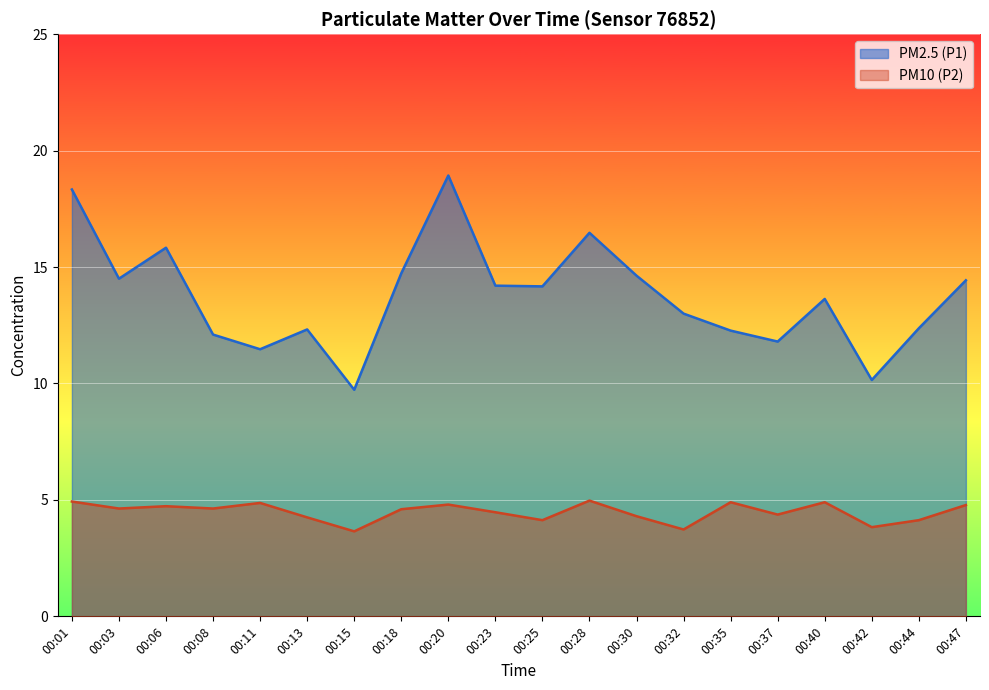

Where is the first local minimum for PM2.5 (P1)?

00:03